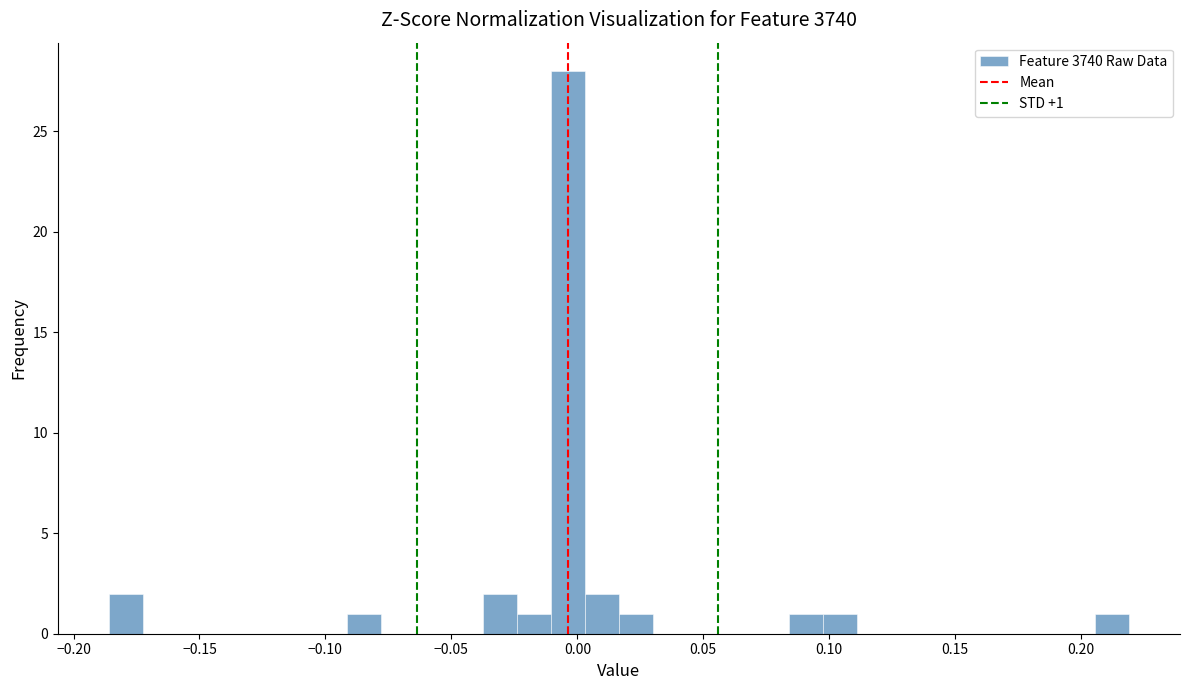

Around what value on the x-axis is the tallest bar? Give the approximate position of its centre, as read against the axis.

-0.005